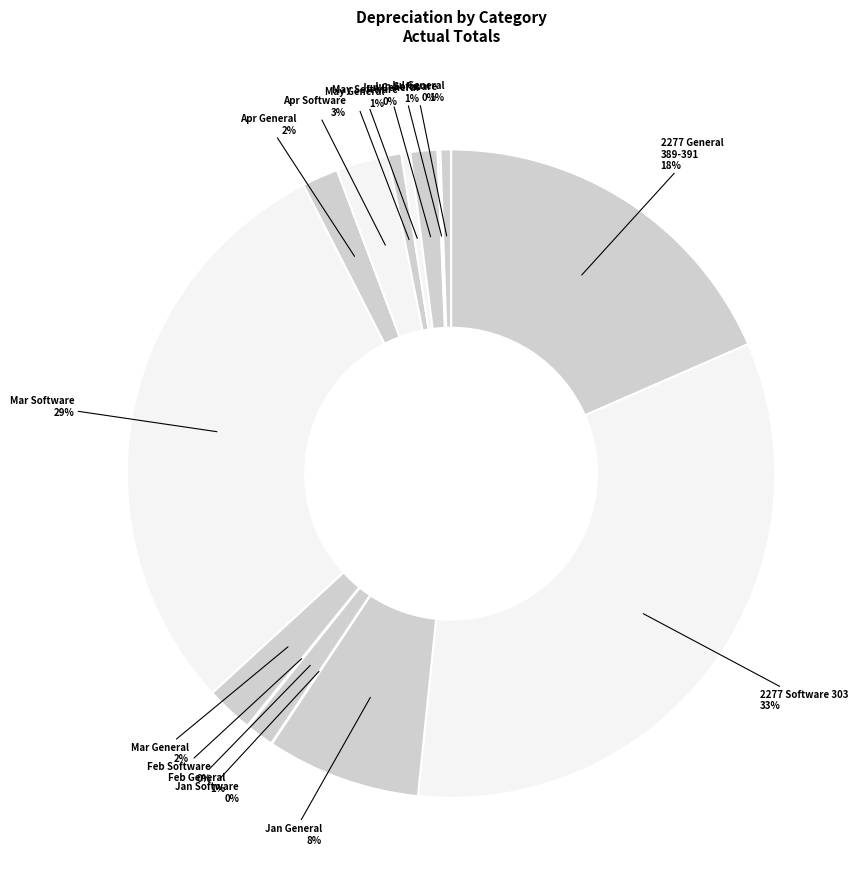

Between Jul General and 2277 General 389-391, which is larger?

2277 General 389-391